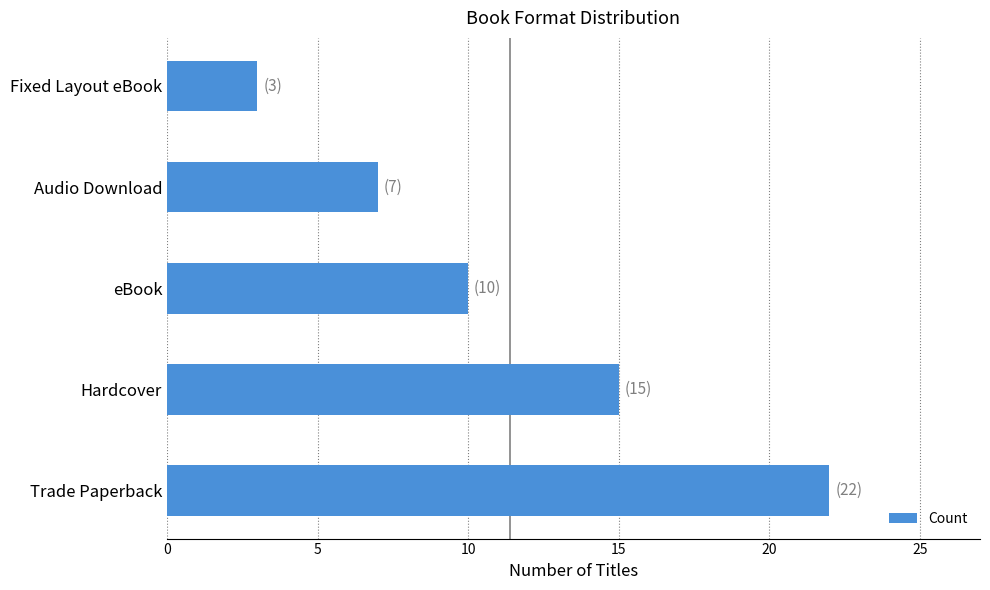

What is the minimum value shown in the chart?

3